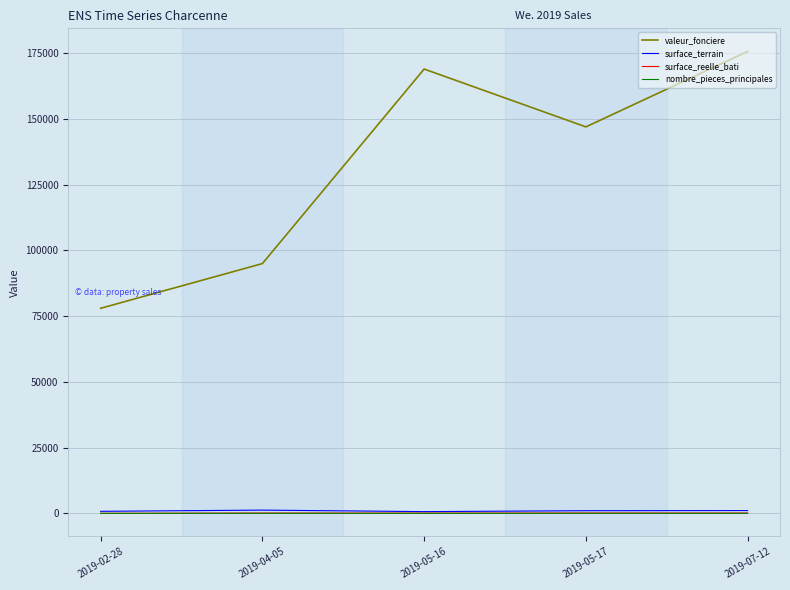

How many series are shown in this chart?

4